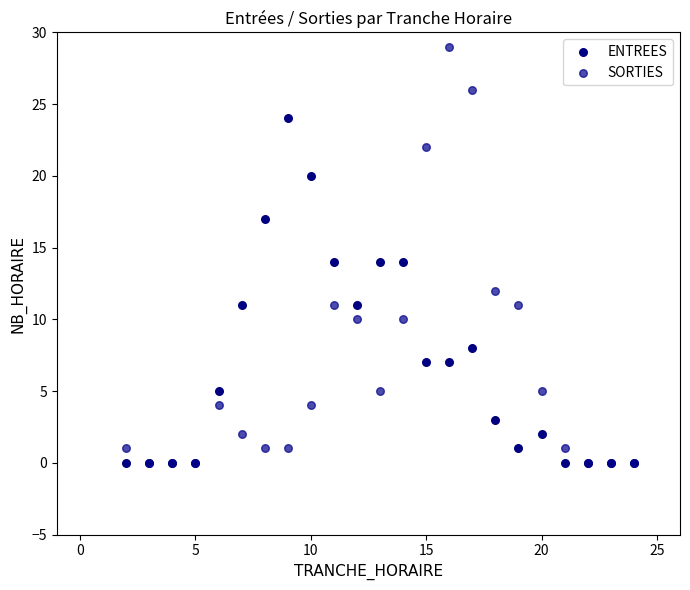

Which series has the widest spread of Y values?

SORTIES